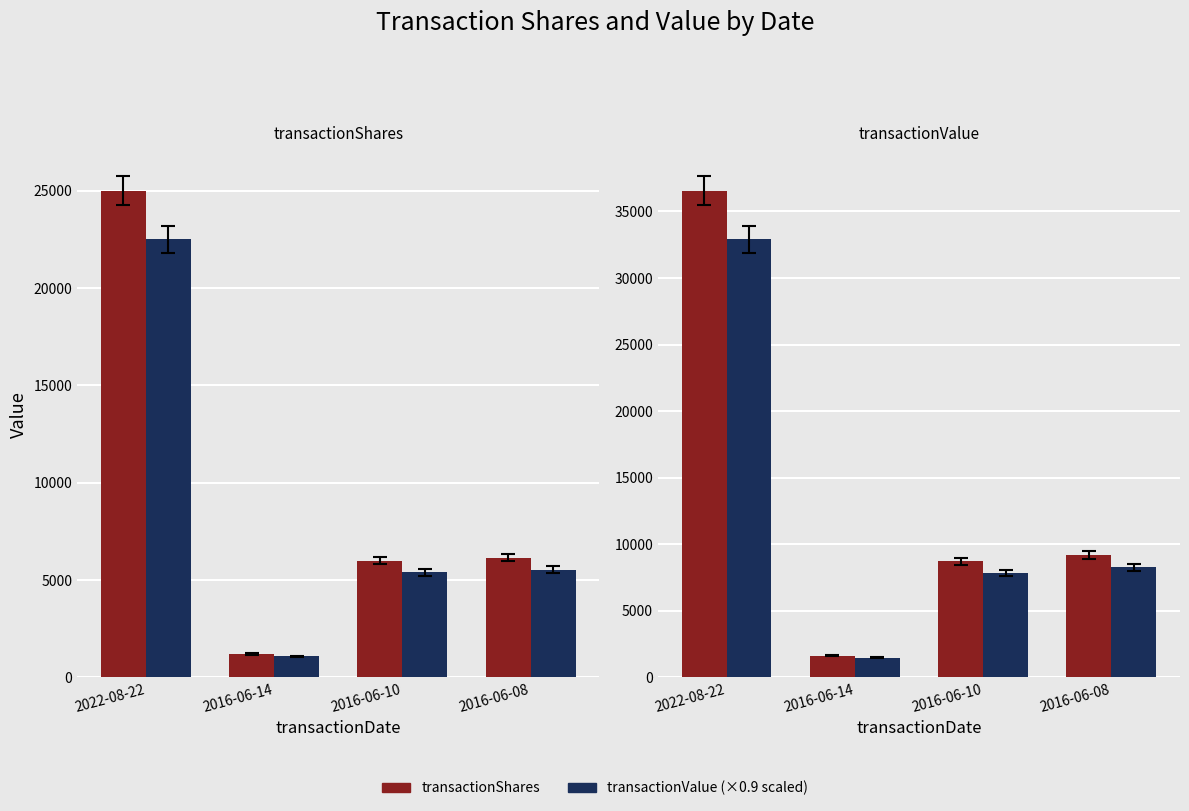

What is the label of the 1st bar from the left?

2022-08-22